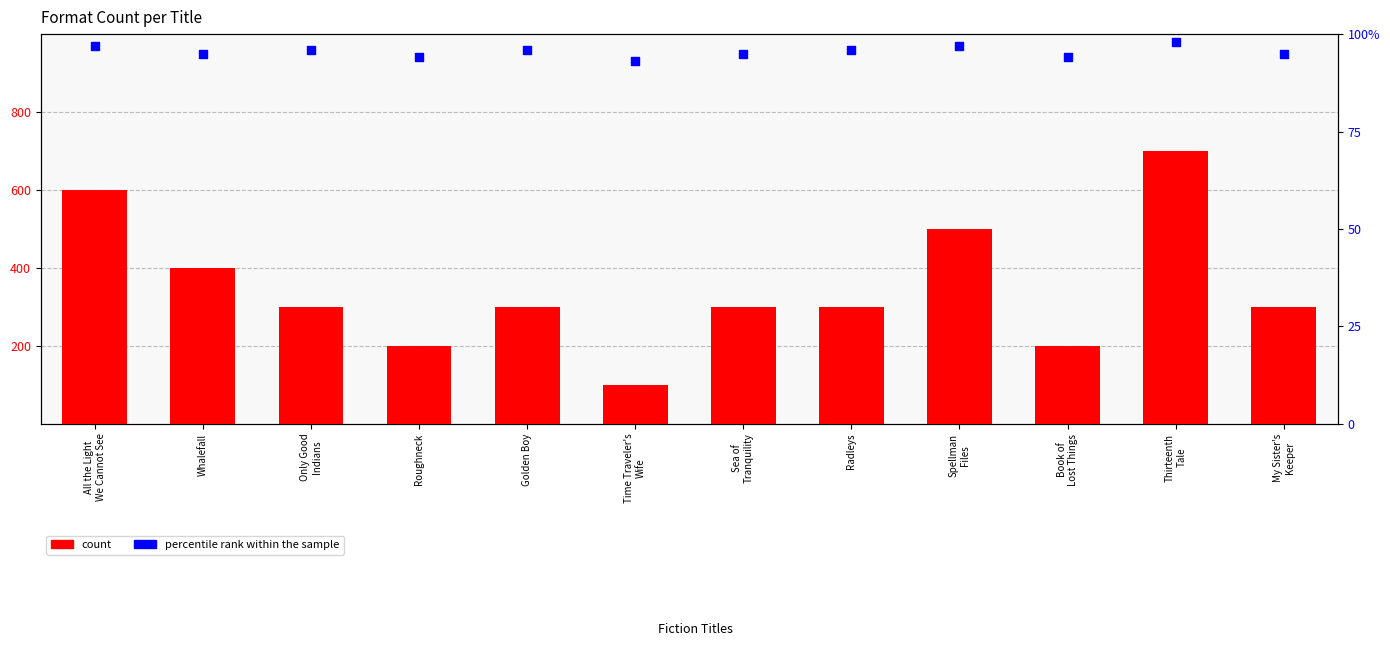

What are all the series names shown in the legend?

count, percentile rank within the sample